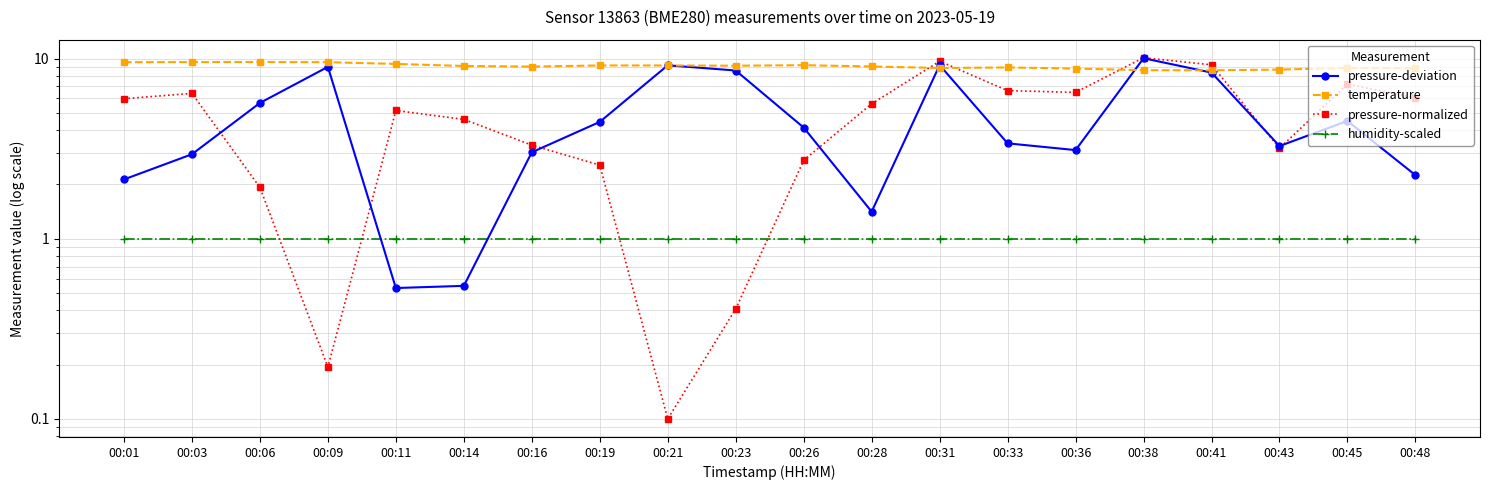

Reading left to right, extract all data points from this chart.

pressure-deviation: 2.1	2.9	5.7	9.0	0.5	0.5	3.0	4.4	9.2	8.6	4.1	1.4	9.2	3.4	3.1	10.0	8.4	3.3	4.5	2.3
temperature: 9.5	9.6	9.6	9.5	9.3	9.1	9.0	9.2	9.2	9.1	9.2	9.0	8.9	8.9	8.8	8.6	8.6	8.7	8.9	8.8
pressure-normalized: 6.0	6.4	1.9	0.2	5.1	4.6	3.3	2.6	0.1	0.4	2.7	5.6	9.7	6.6	6.5	10.1	9.2	3.2	7.2	6.0
humidity-scaled: 1.0	1.0	1.0	1.0	1.0	1.0	1.0	1.0	1.0	1.0	1.0	1.0	1.0	1.0	1.0	1.0	1.0	1.0	1.0	1.0